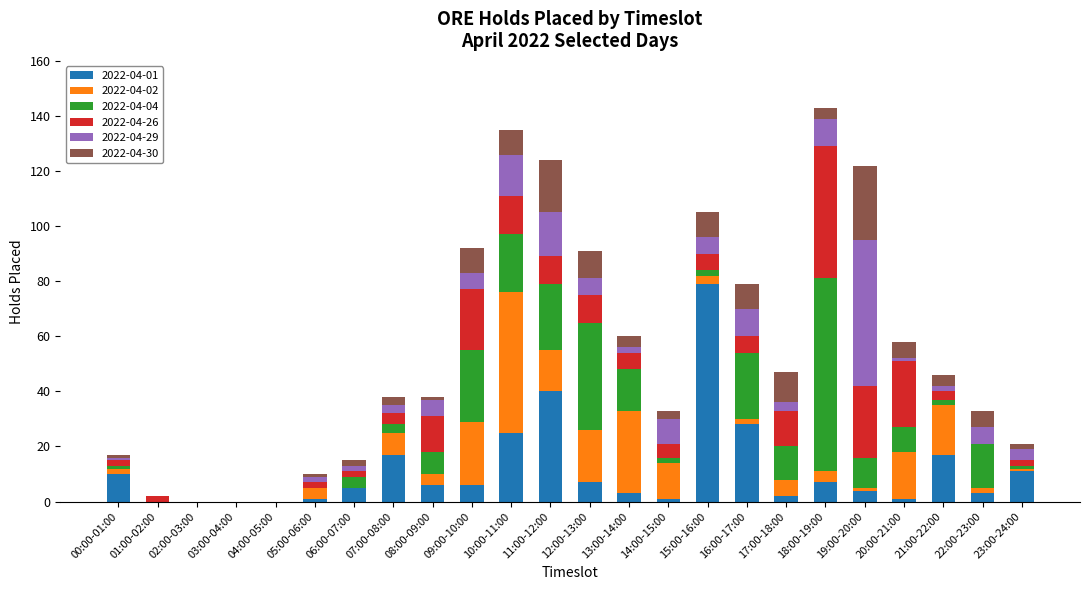

Which category has the highest value in the 2022-04-01 series?

15:00-16:00